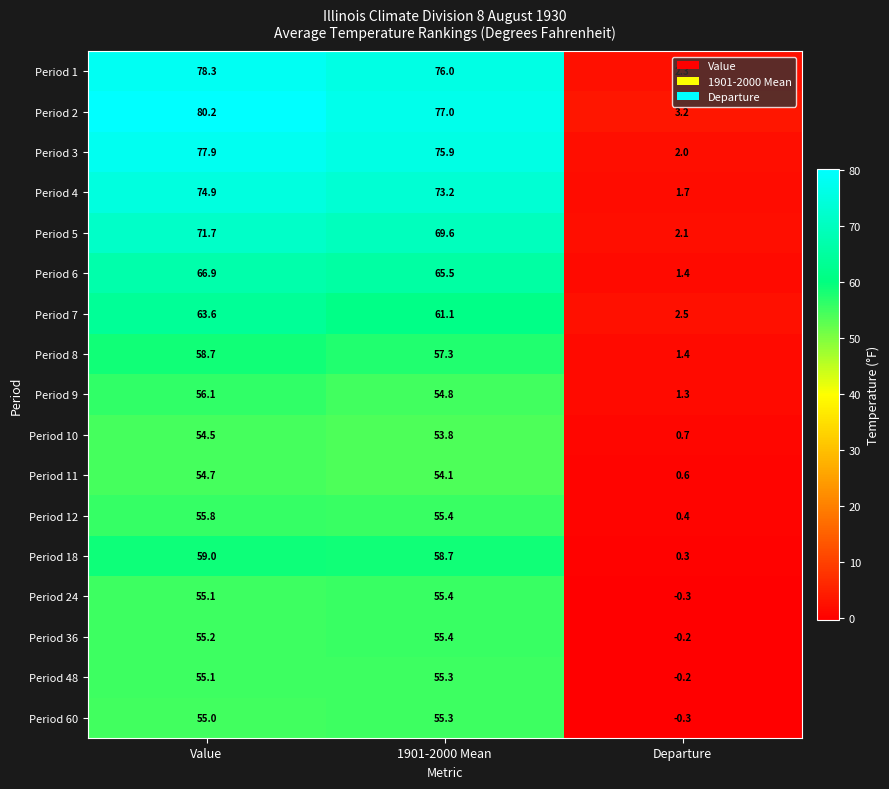

Which category has the lowest value in the Period 4 series?

Departure